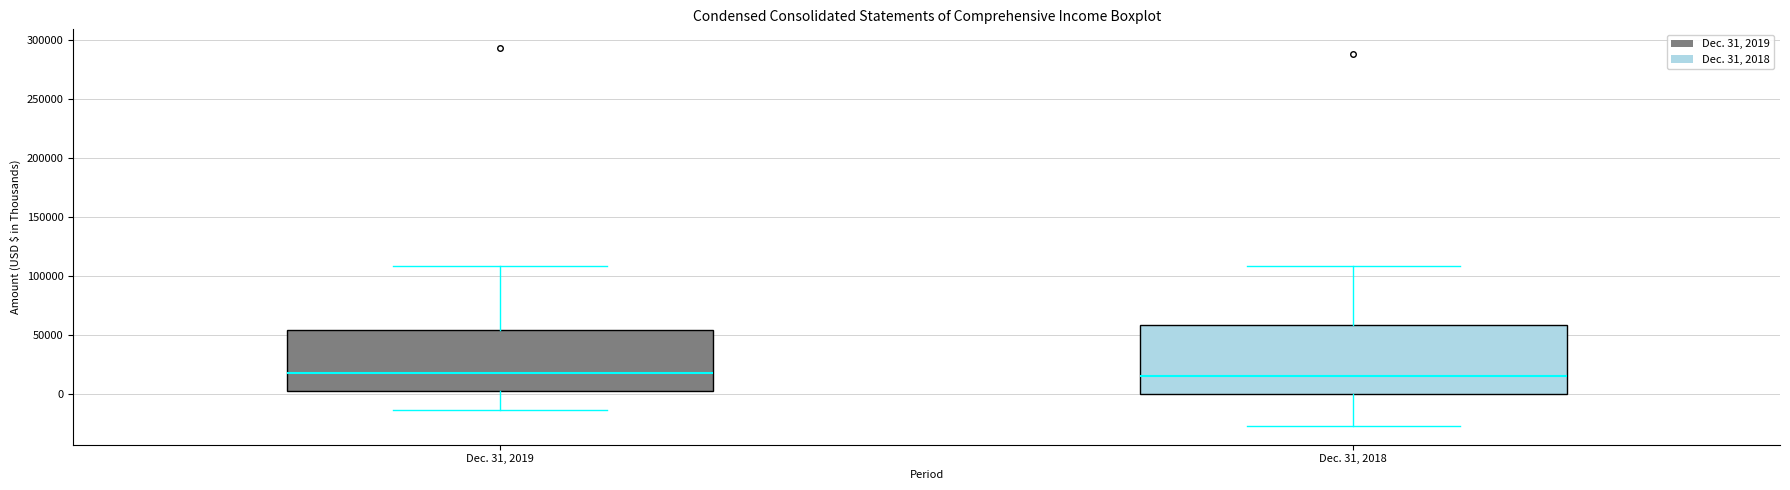

Where does the lower whisker of the box for Dec. 31, 2018 end on the y-axis? The values are not printed on the chart, so give them approximately, as read against the axis.

-25000